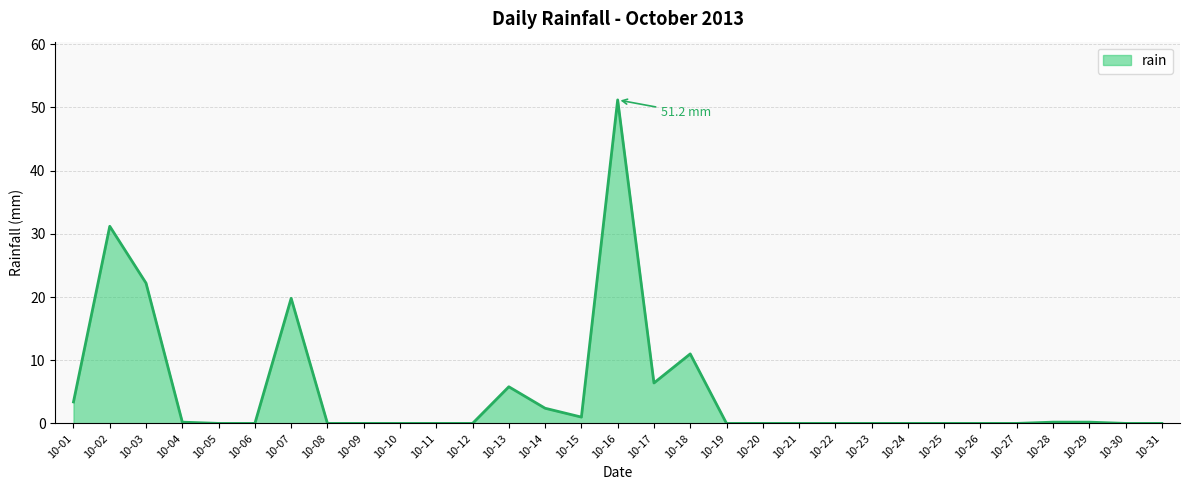

Which label corresponds to the largest value in the chart?

10-16